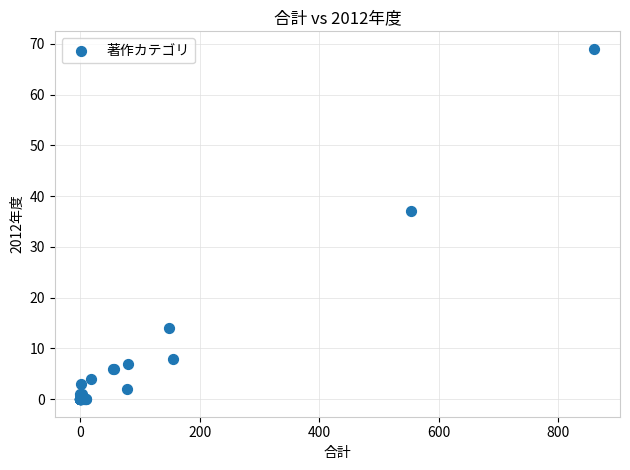

What Y value in the scatter plot is closest to 34?

37